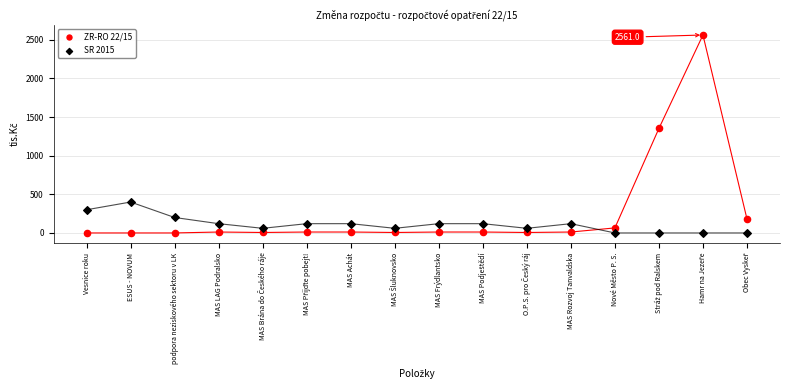

Which series contains the highest Y value?

ZR-RO 22/15